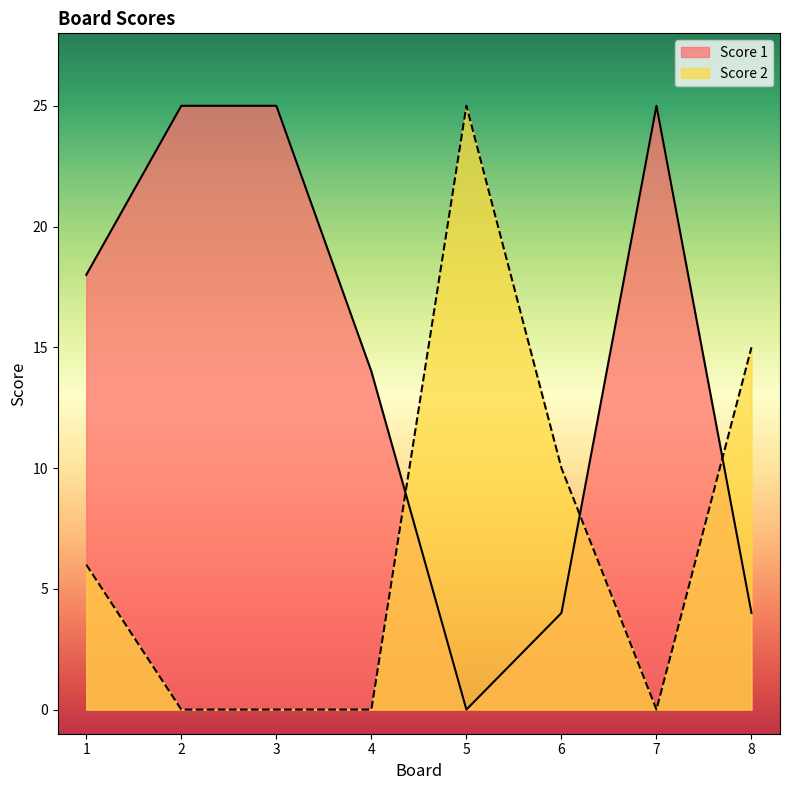

List the series in order of their overall mean, lowest first.

Score 2, Score 1